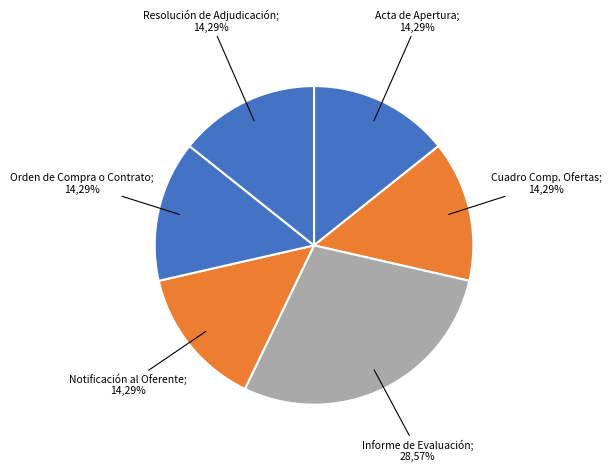

What is the smallest slice in the pie chart?

Acta de Apertura